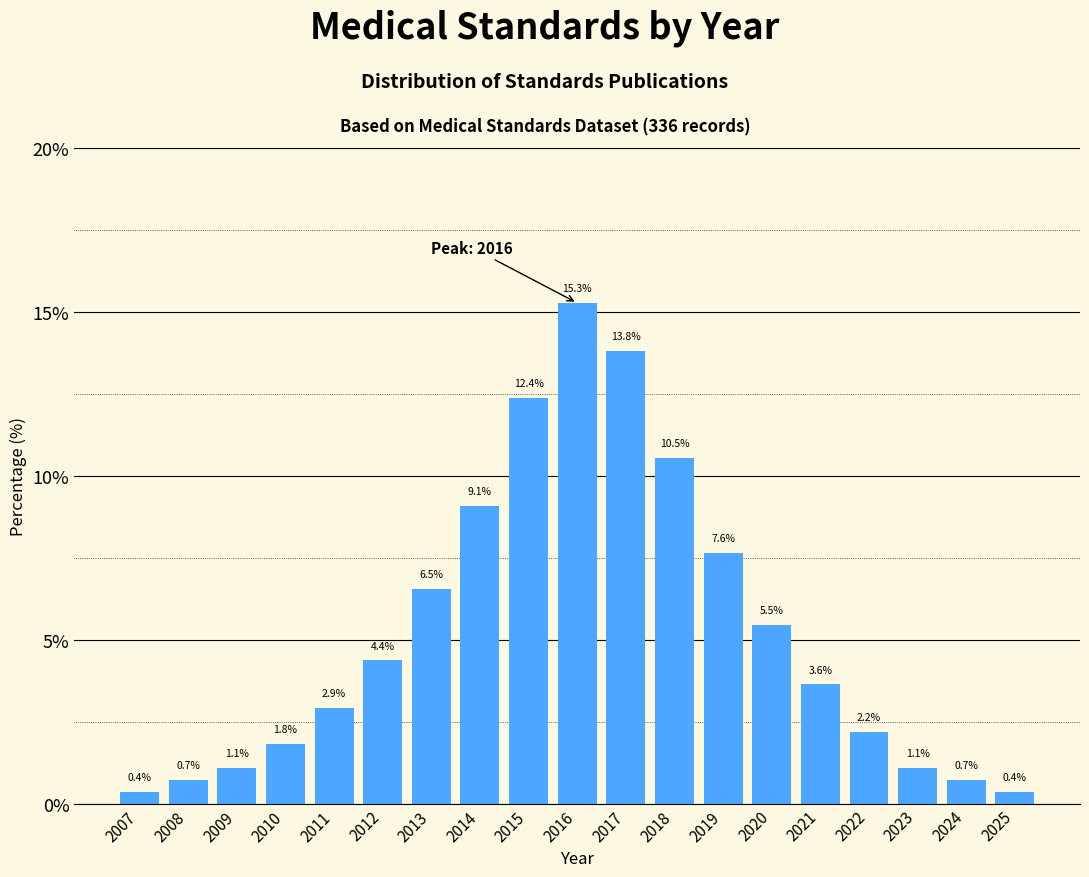

Reading left to right, what are all the values shown in this chart?

2007=0.4	2008=0.7	2009=1.1	2010=1.8	2011=2.9	2012=4.4	2013=6.5	2014=9.1	2015=12.4	2016=15.3	2017=13.8	2018=10.5	2019=7.6	2020=5.5	2021=3.6	2022=2.2	2023=1.1	2024=0.7	2025=0.4